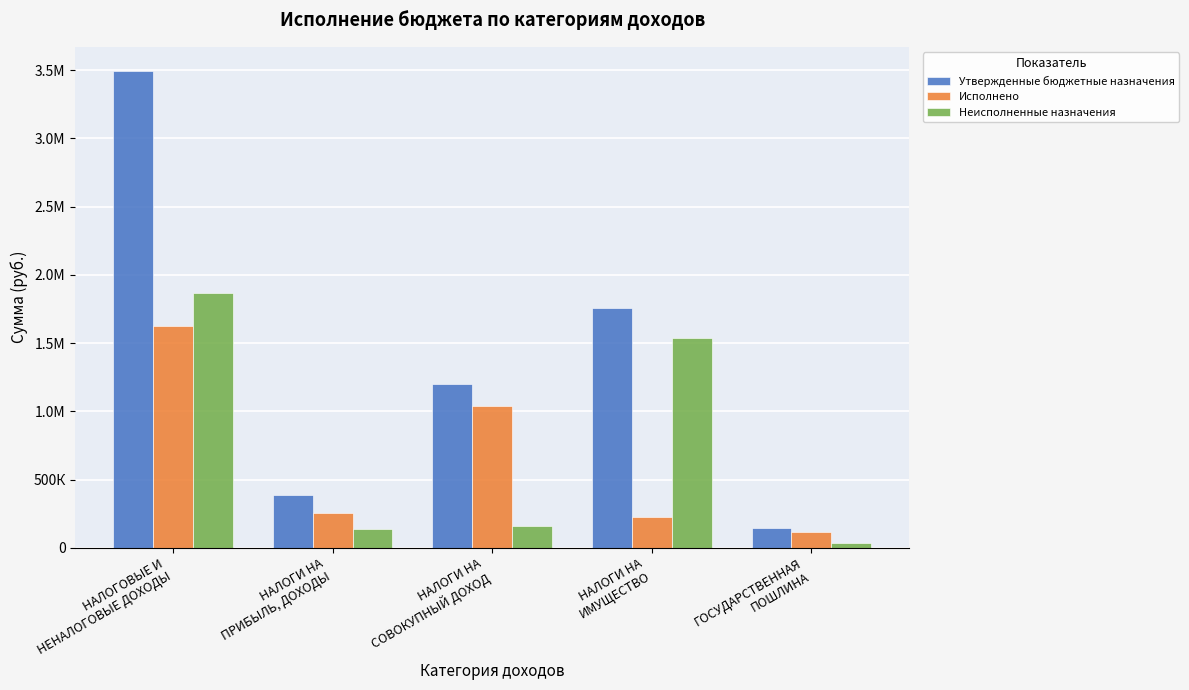

What is the difference between the second highest and minimum values in the Неисполненные назначения series?

1503632.3